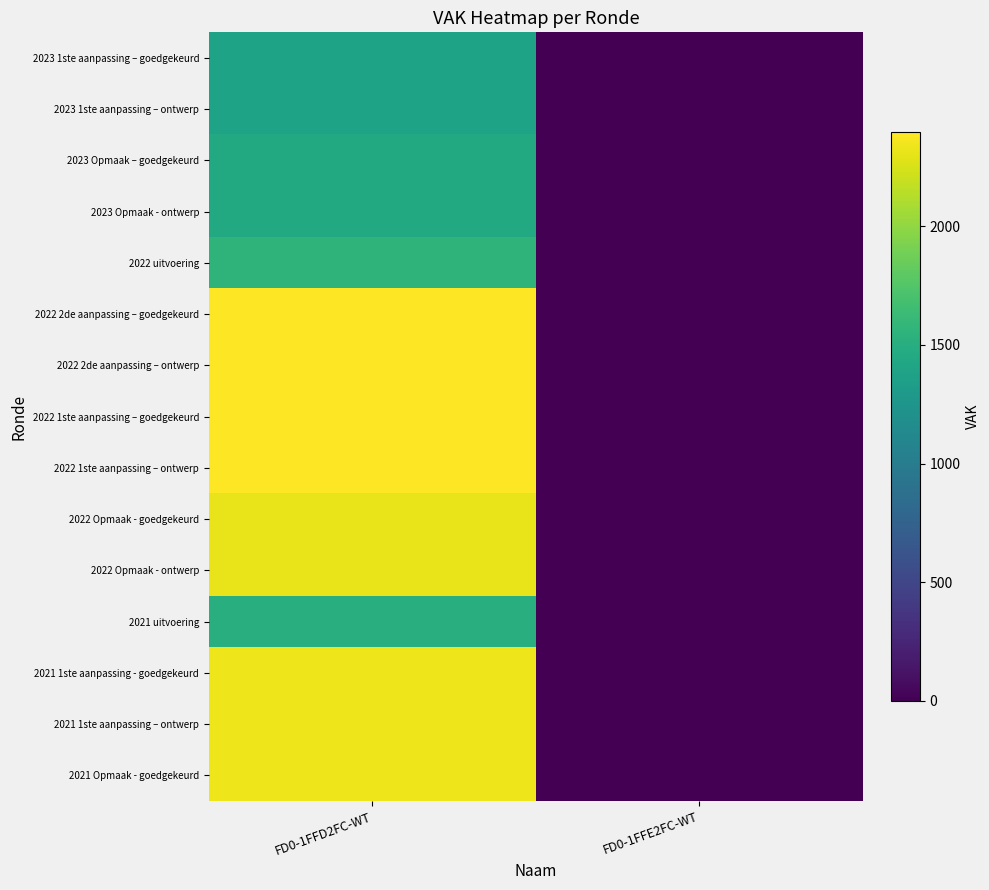

Which label corresponds to the largest value in the chart?

FD0-1FFD2FC-WT